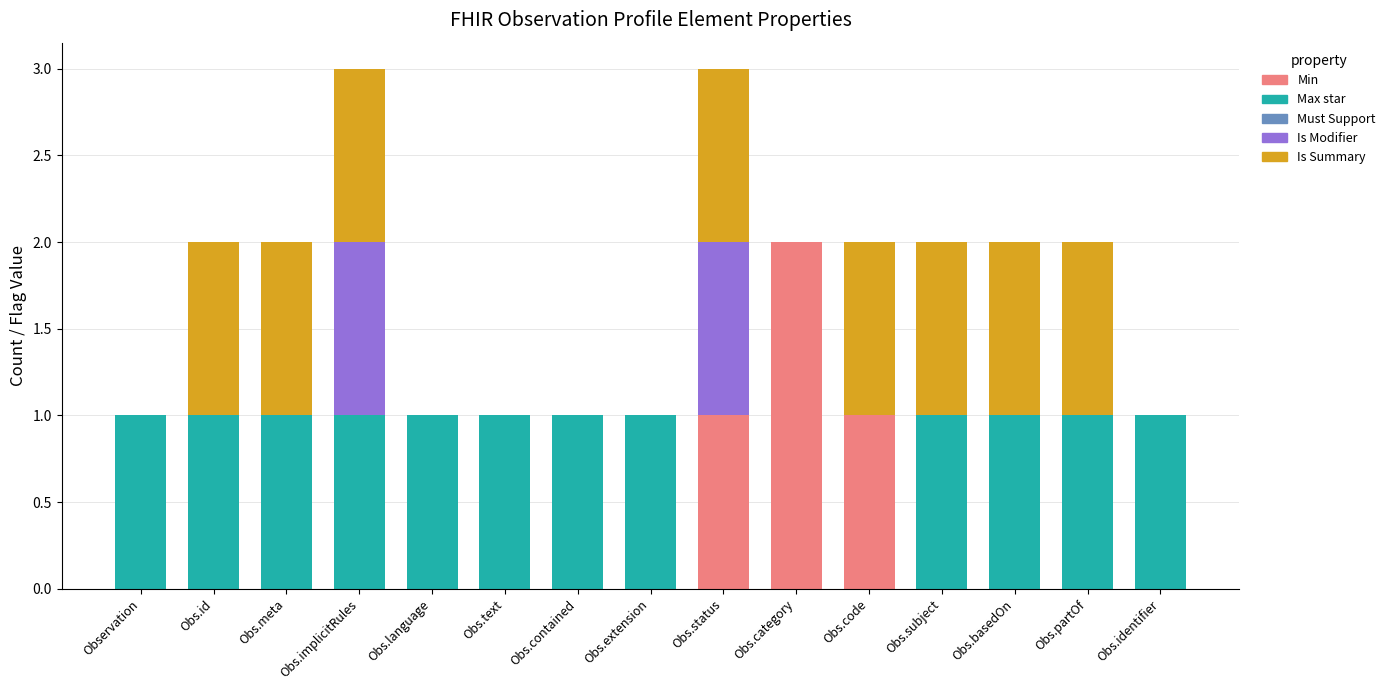

Count the number of data series in this chart.

4